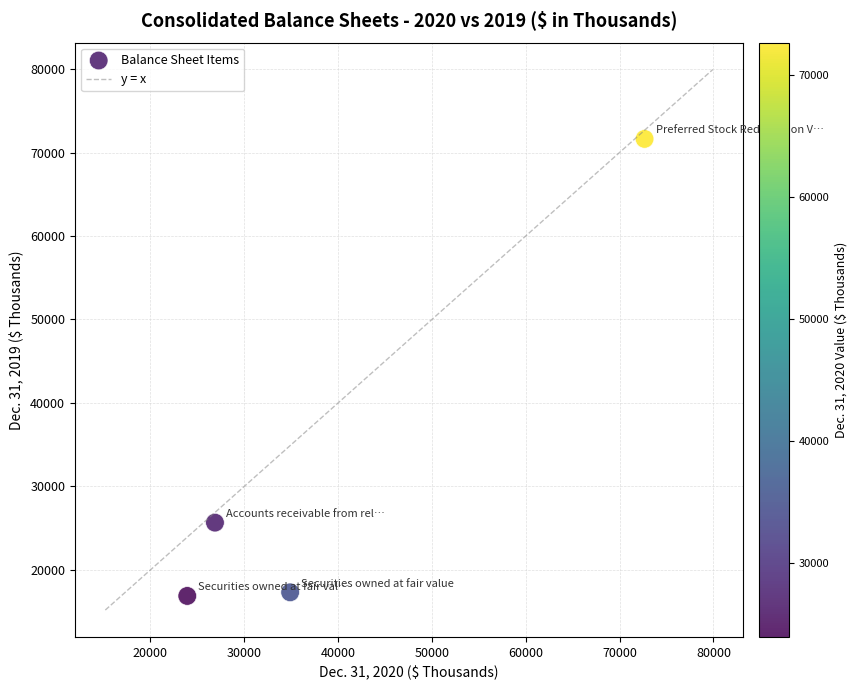

What is the average Y value?

32876